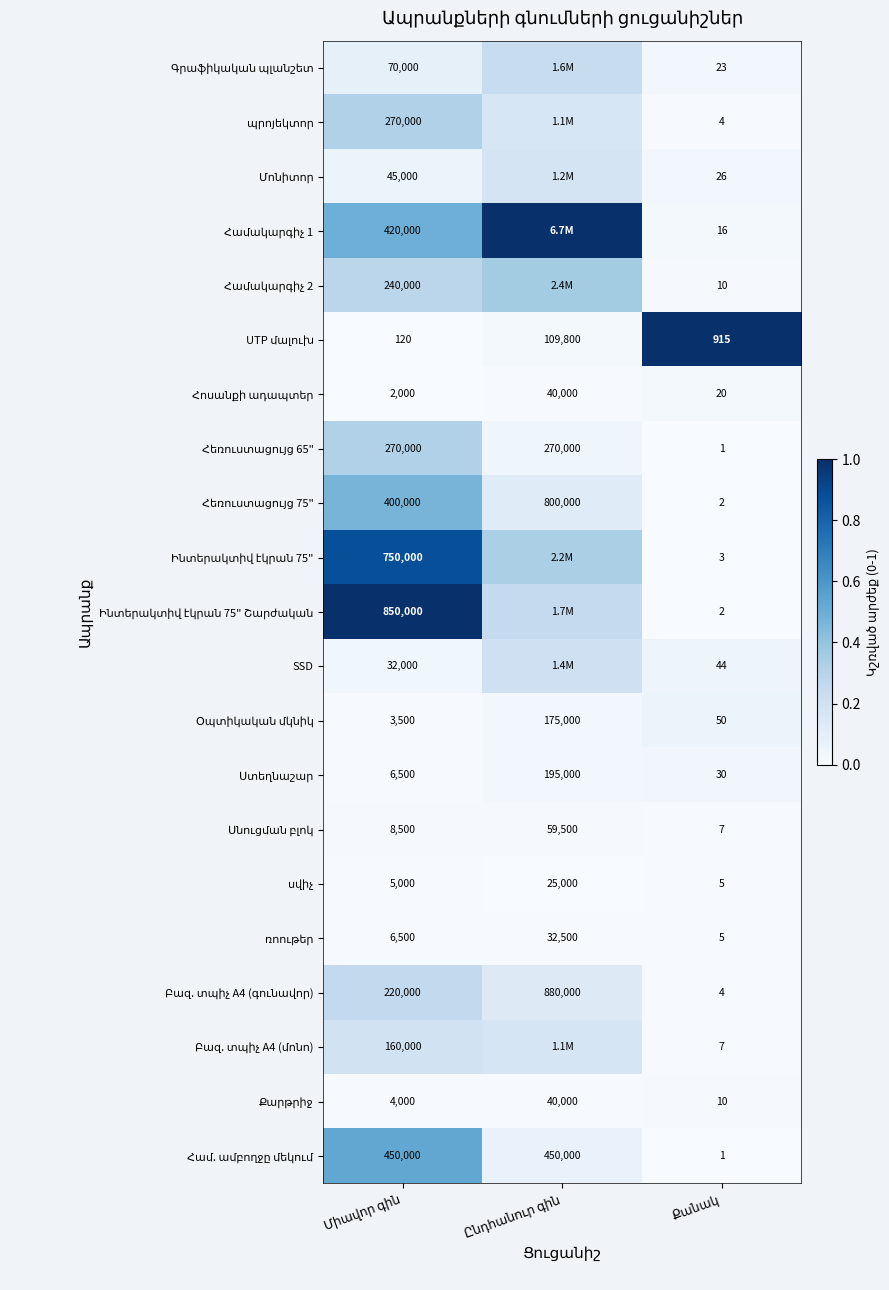

Rank the categories by Հեռուստացույց 75" value from highest to lowest.

Միավոր գին, Ընդհանուր գին, Քանակ